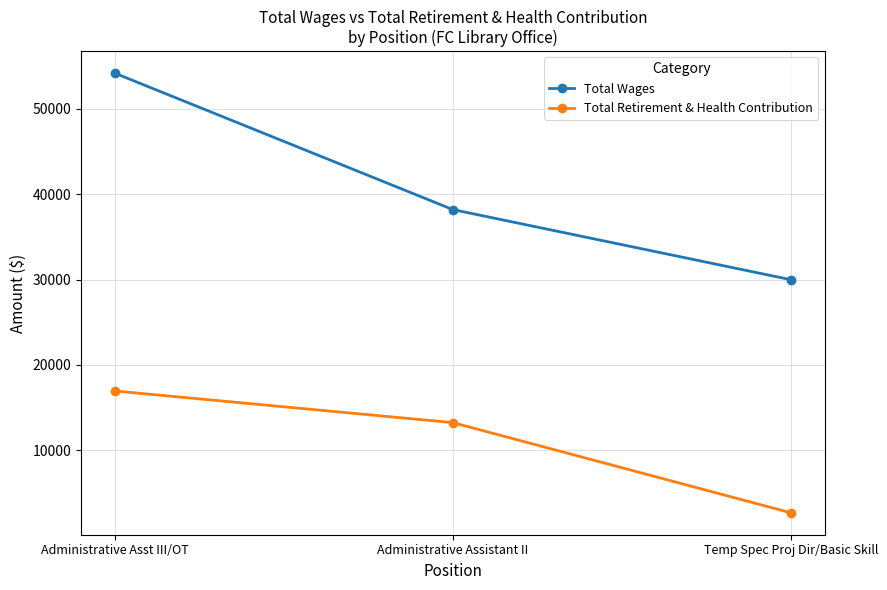

What is the minimum value for Total Retirement & Health Contribution?

2686